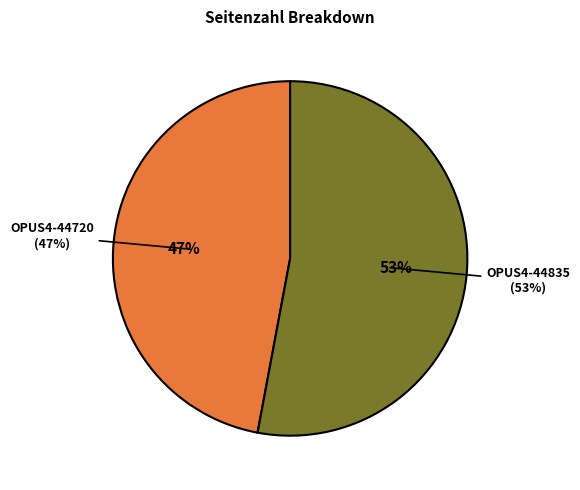

Rank the categories by value from highest to lowest.

OPUS4-44835, OPUS4-44720